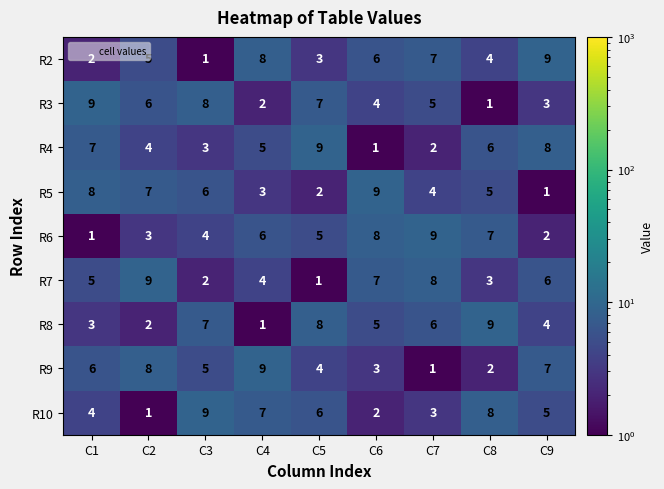

What is the smallest value displayed?

1